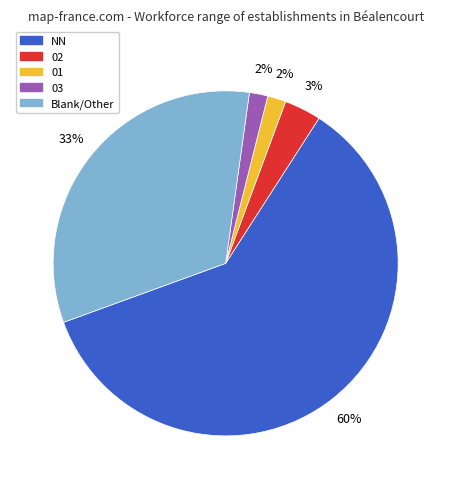

Count the number of slices in the pie.

5